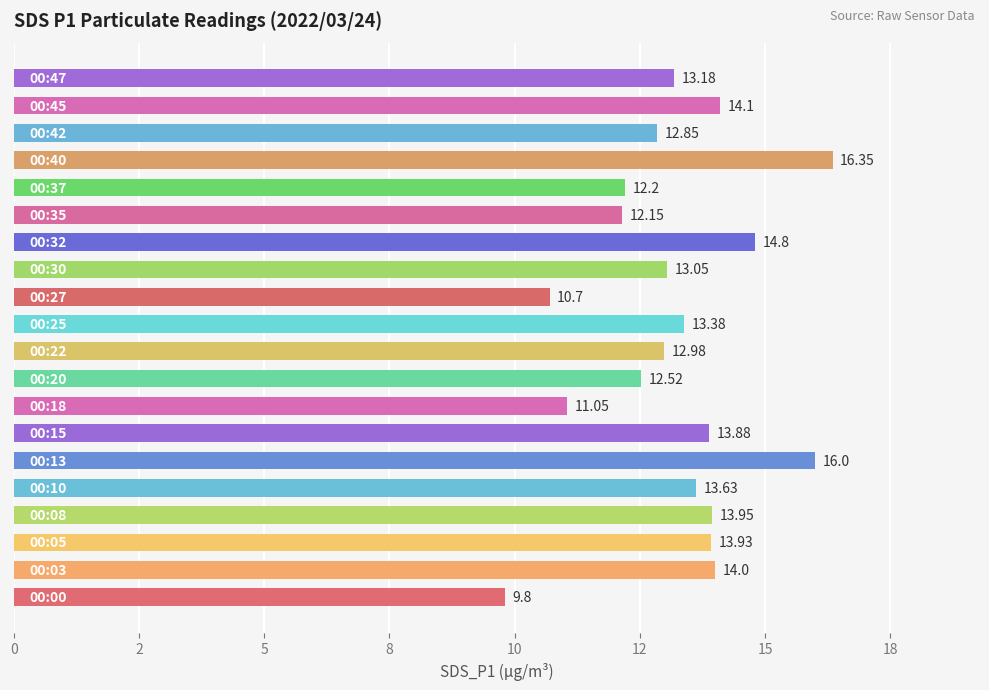

What is the smallest value displayed?

9.8